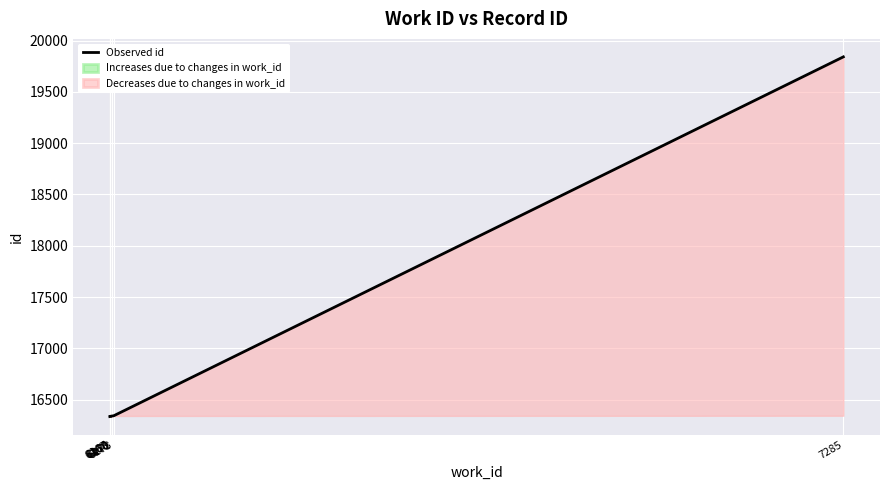

Does the chart display data point markers on the line(s)?

No